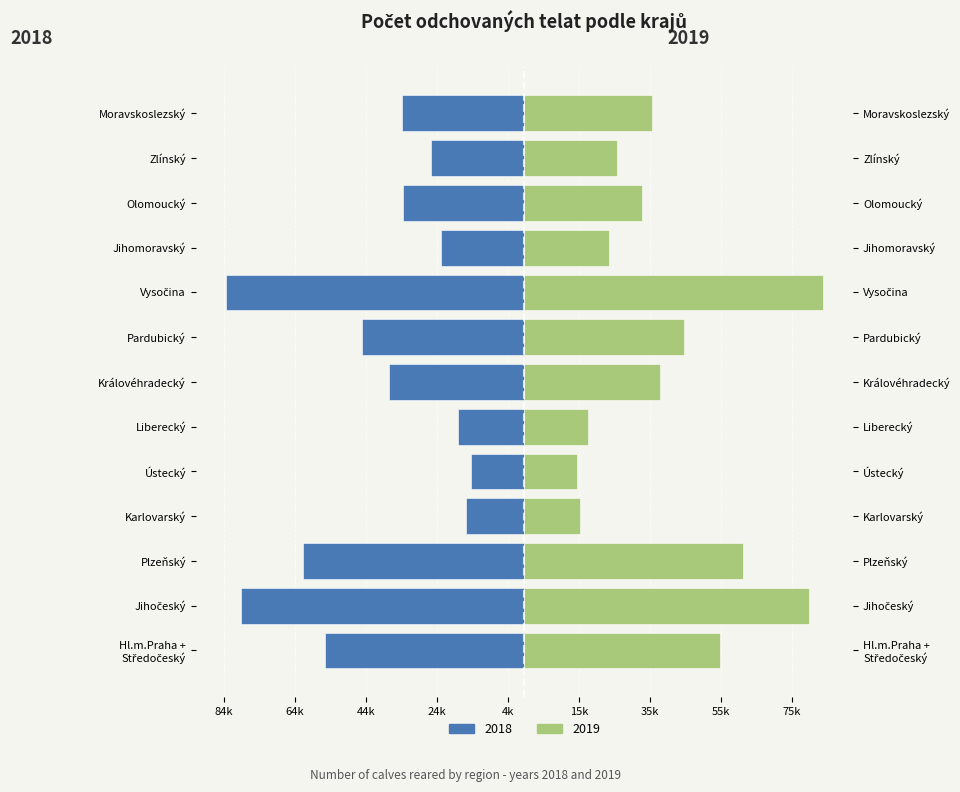

The 2019 series shows 25062 at Ústecký. True or false?

False